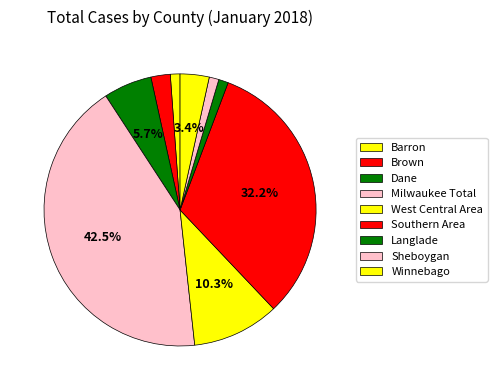

The Langlade slice represents 11% of the pie. True or false?

False